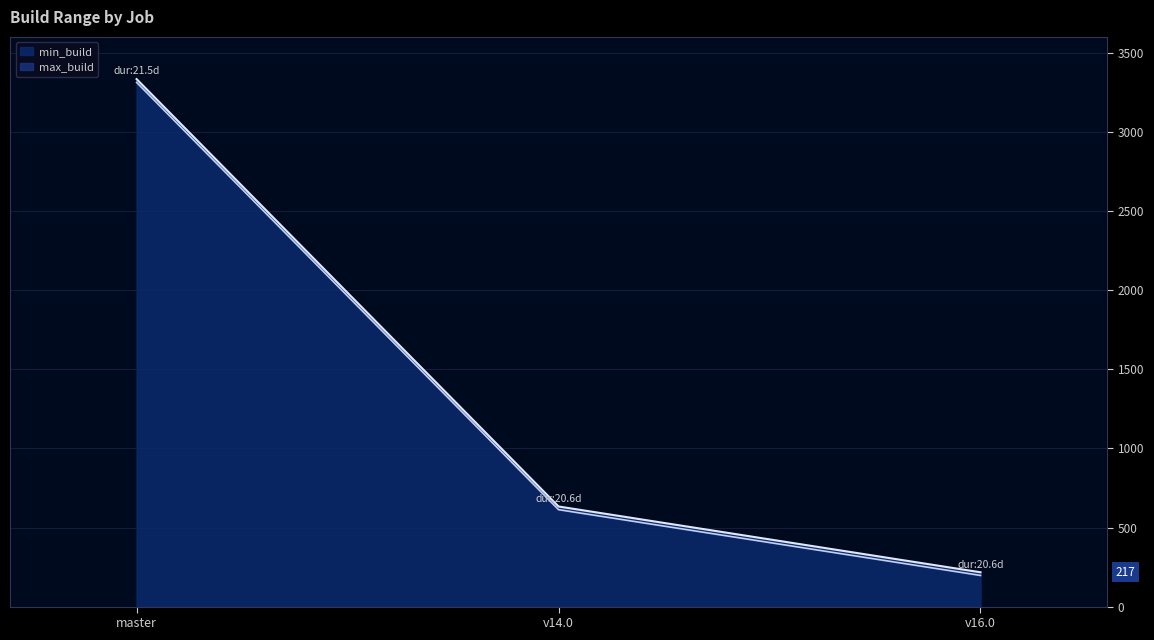

At how many categories does at least one series exceed 954?

1